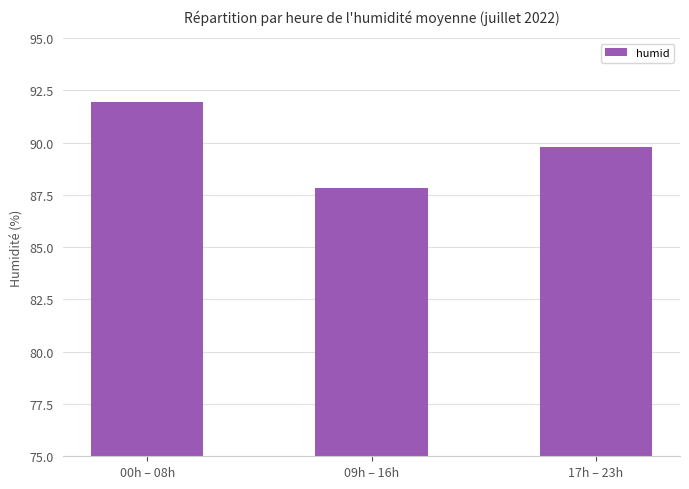

At which label does the data first exceed 89?

00h – 08h